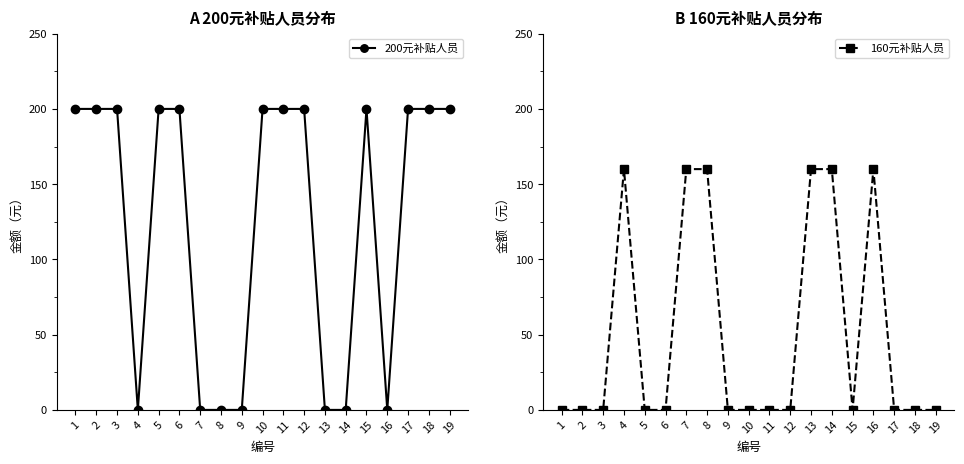

What is the maximum value for 160元补贴人员?

160